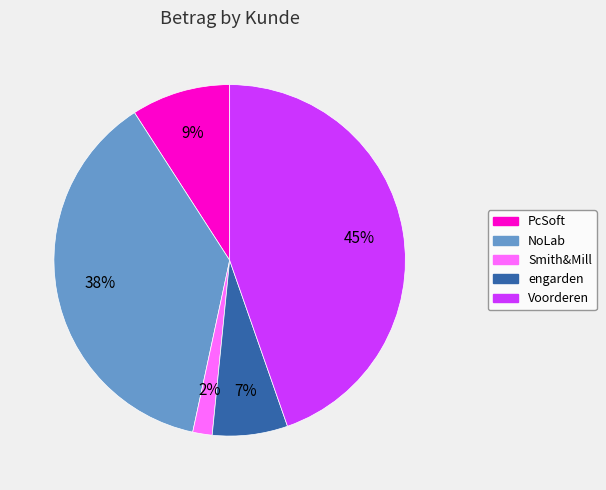

Do Smith&Mill and Voorderen together represent more than half of the pie?

No